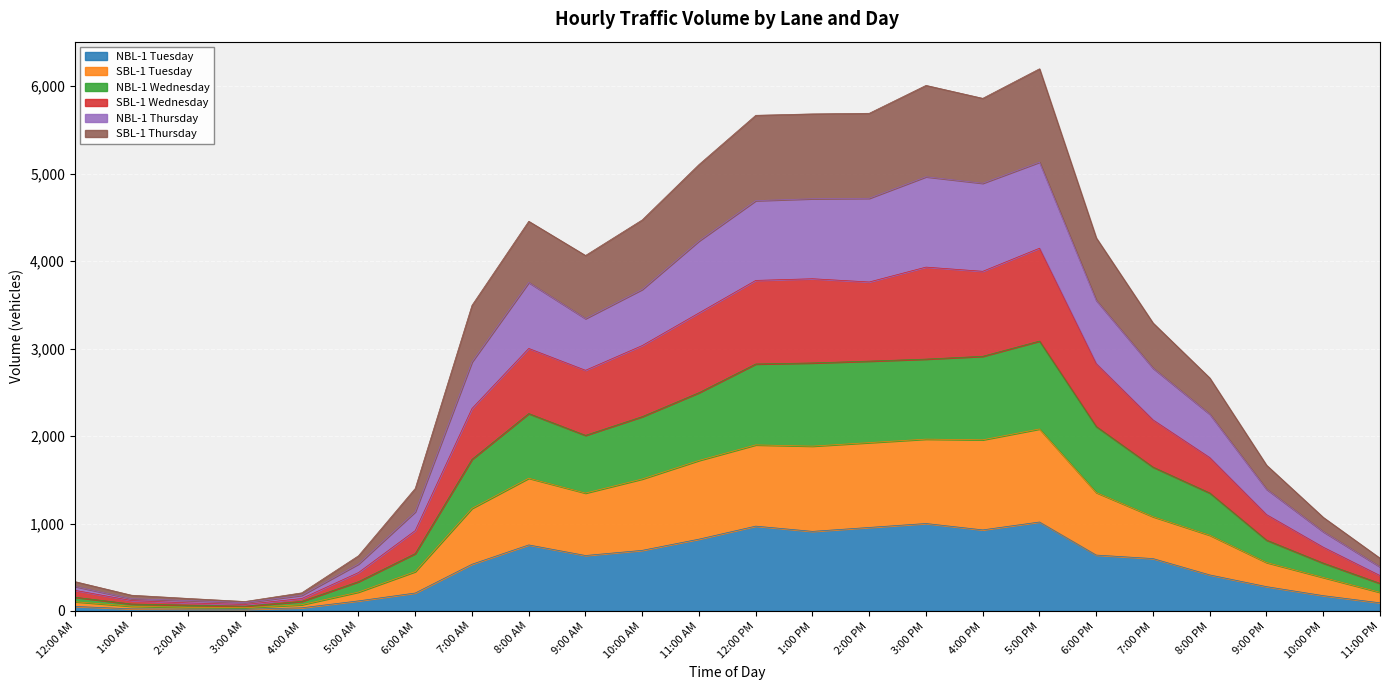

The value of NBL-1 Tuesday at 6:00 PM is 639. True or false?

True